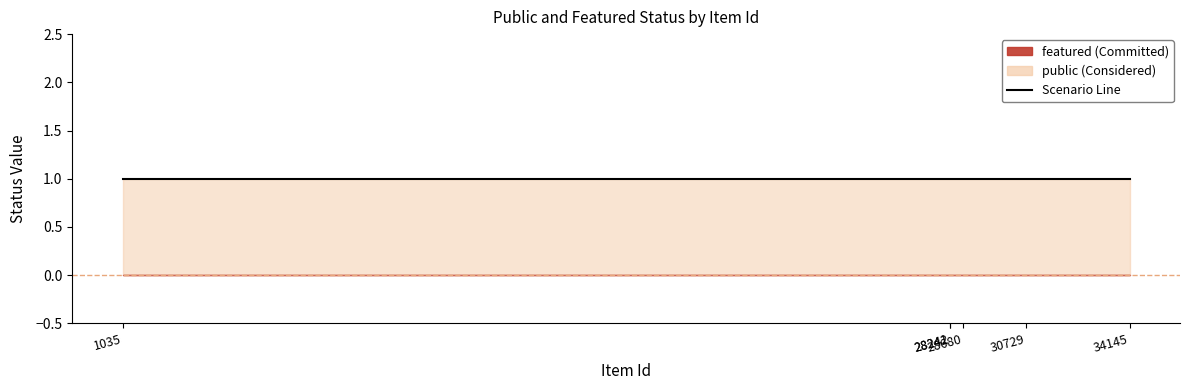

What is the lowest value of the public series?

1